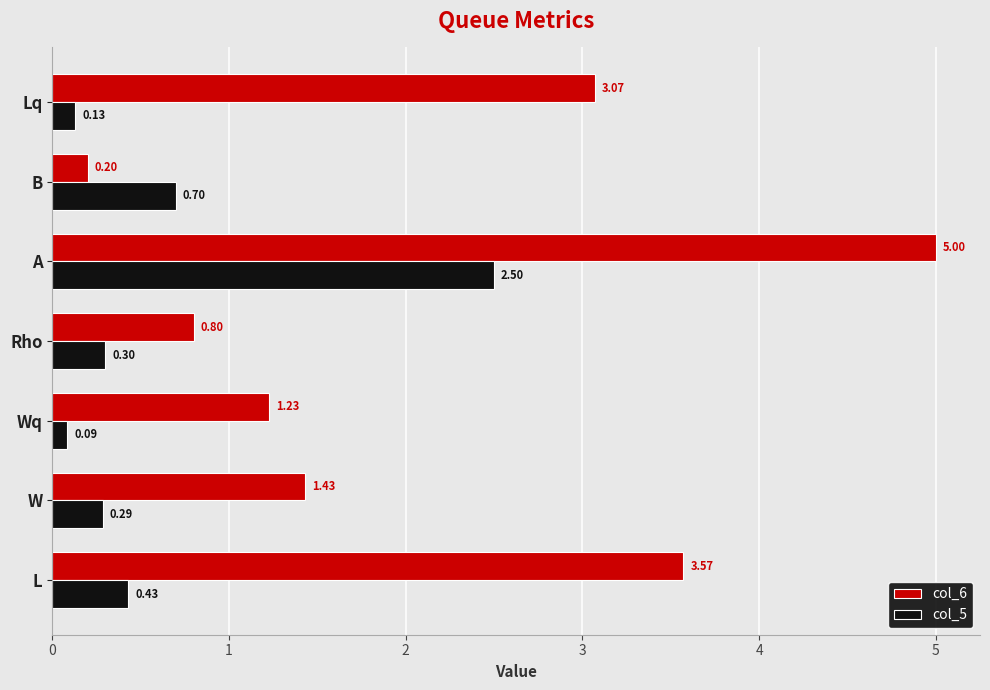

Which label corresponds to the largest value in the chart?

A